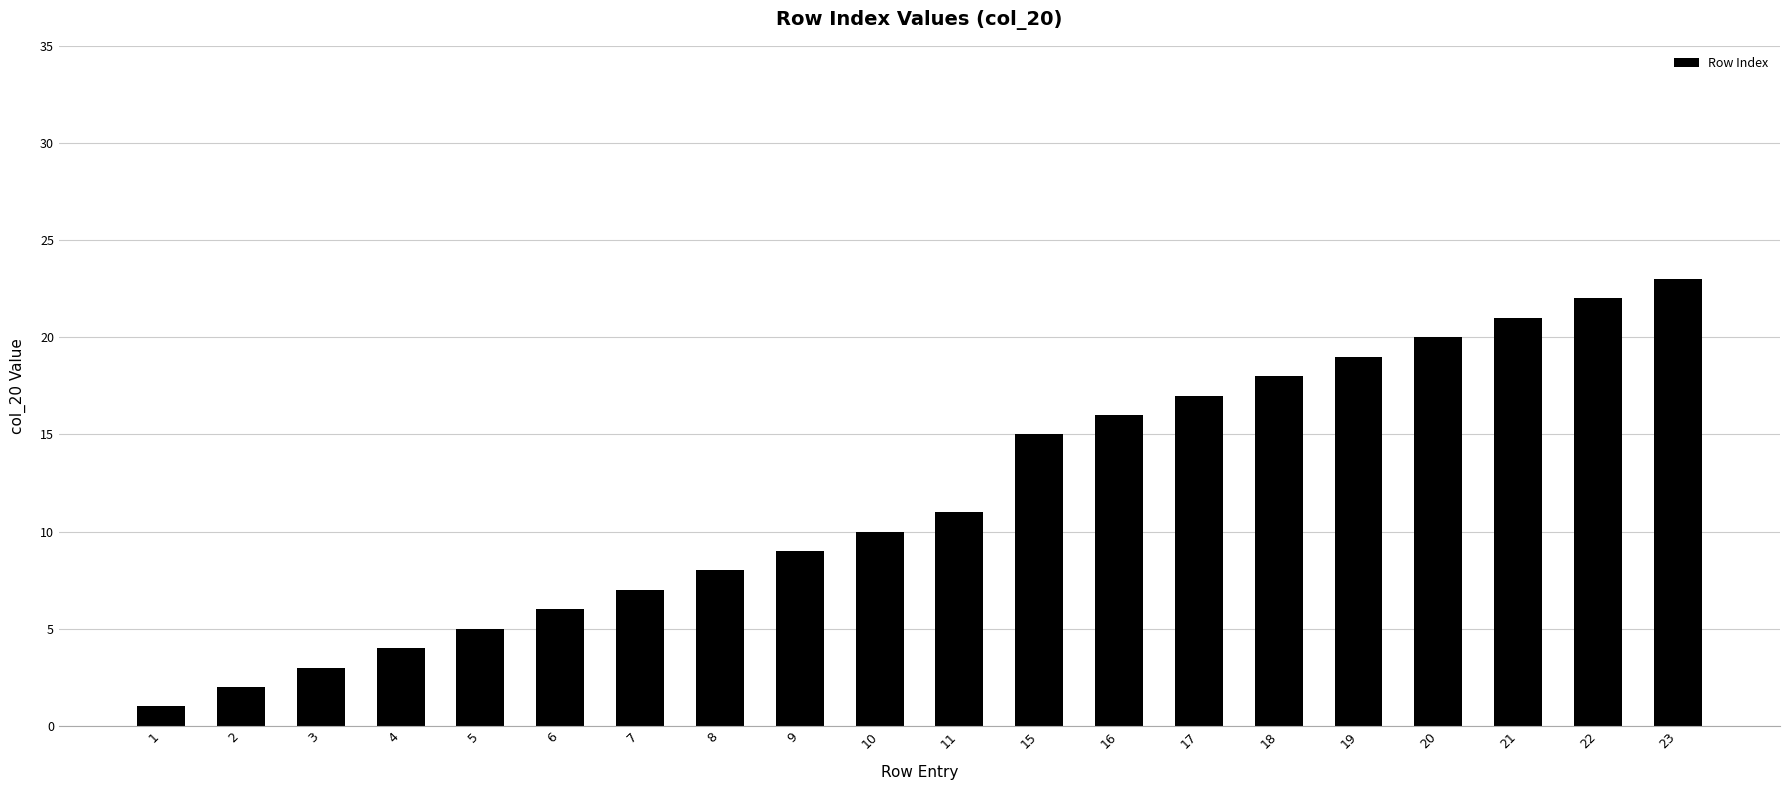

Rank the categories by value from lowest to highest.

1, 2, 3, 4, 5, 6, 7, 8, 9, 10, 11, 15, 16, 17, 18, 19, 20, 21, 22, 23